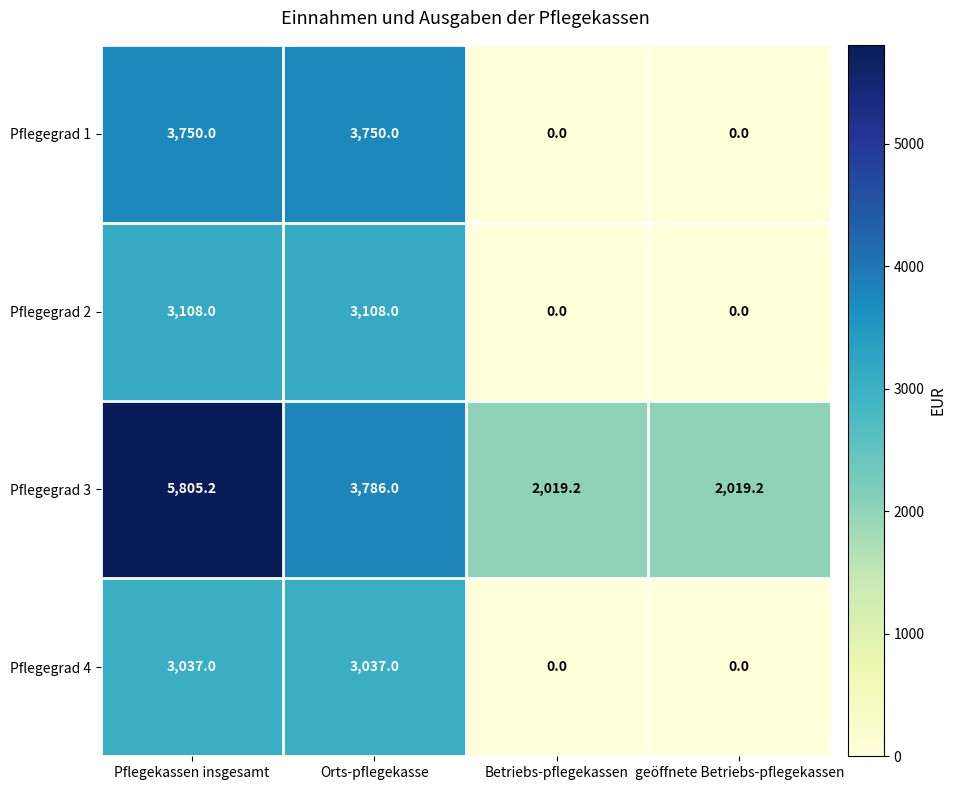

At Pflegekassen insgesamt, list the series in order from largest to smallest.

Pflegegrad 3, Pflegegrad 1, Pflegegrad 2, Pflegegrad 4